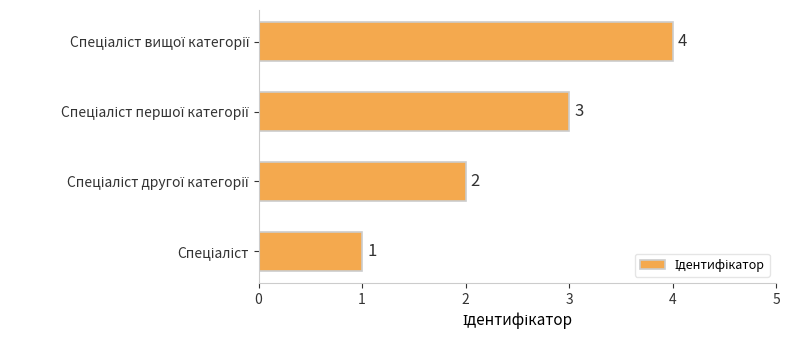

How many series are shown in this chart?

1